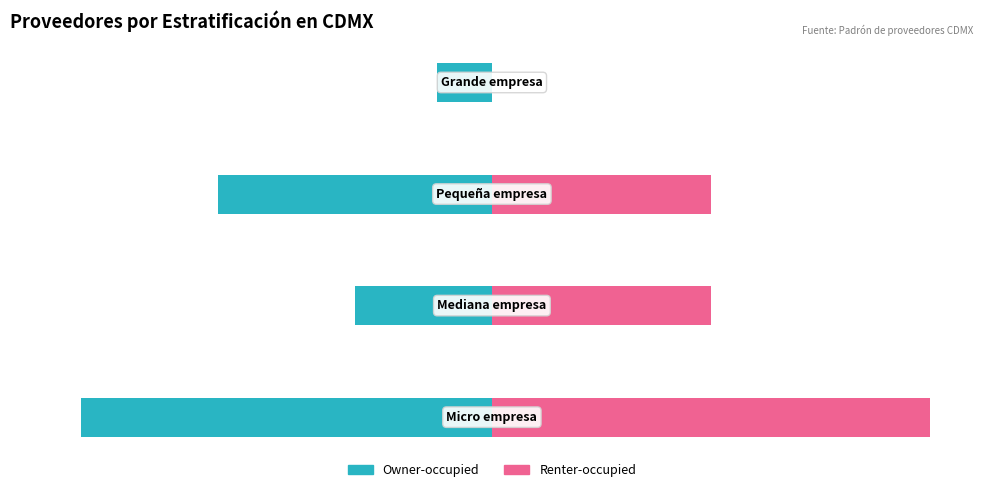

How many data points in Renter-occupied are less than 25?

1